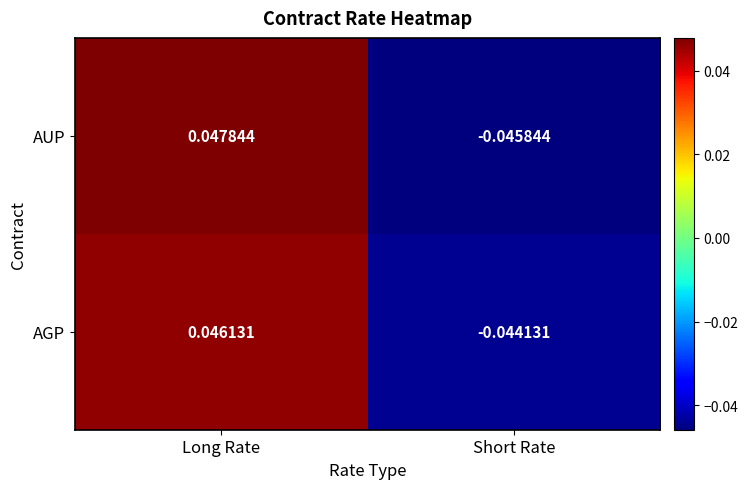

Where is AUP nearest to the value 0?

Short Rate